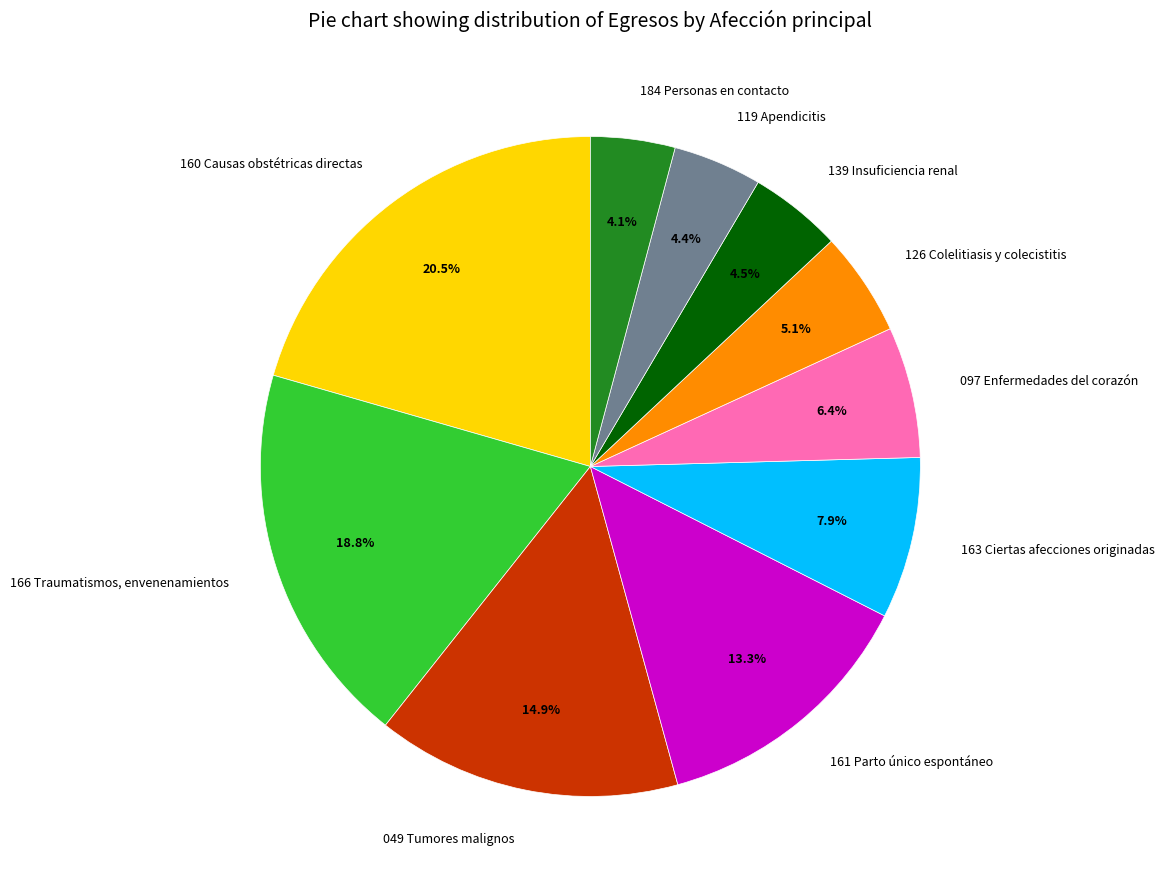

Is the sum of 119 Apendicitis and 160 Causas obstétricas directas greater than half?

No